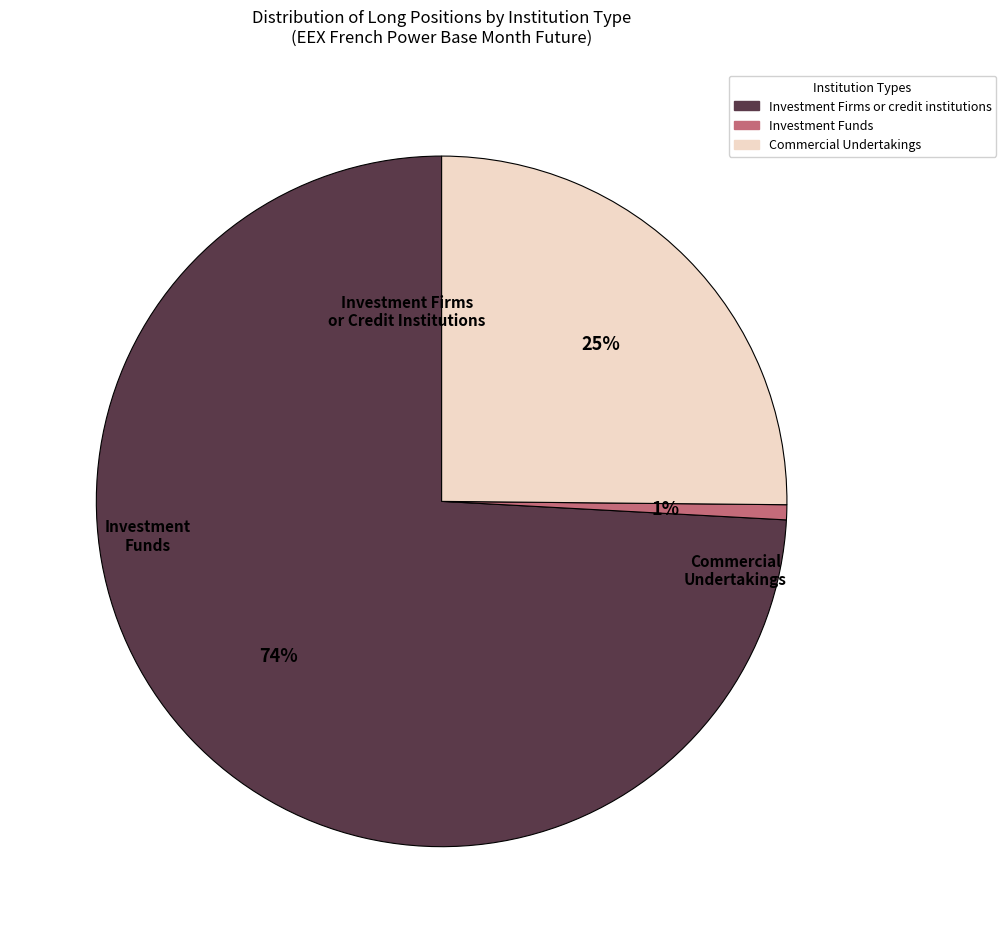

Which category has the biggest portion of the pie?

Investment Firms or credit institutions